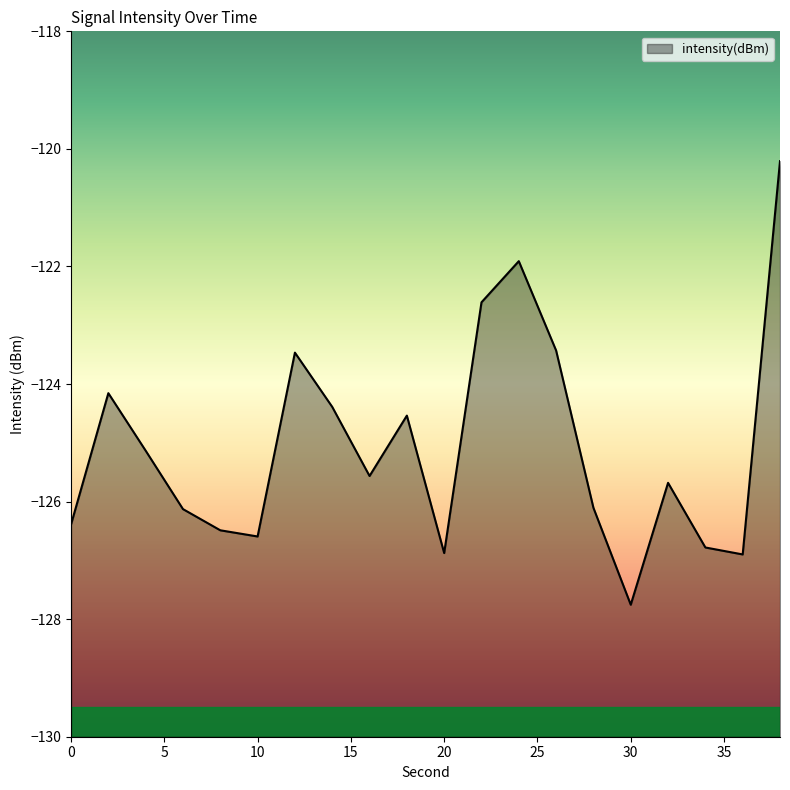

Which has a higher value, 20 or 34?

34